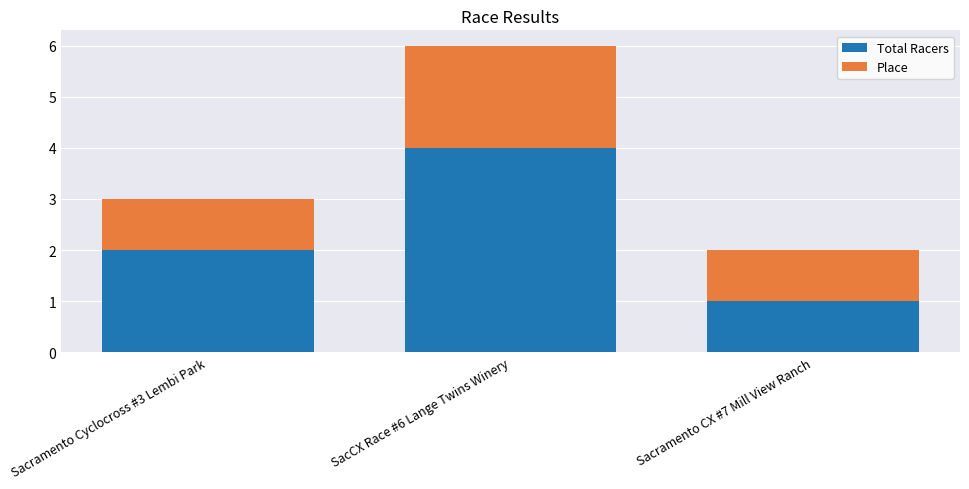

At which label is Total Racers closest to 2?

Sacramento Cyclocross #3 Lembi Park